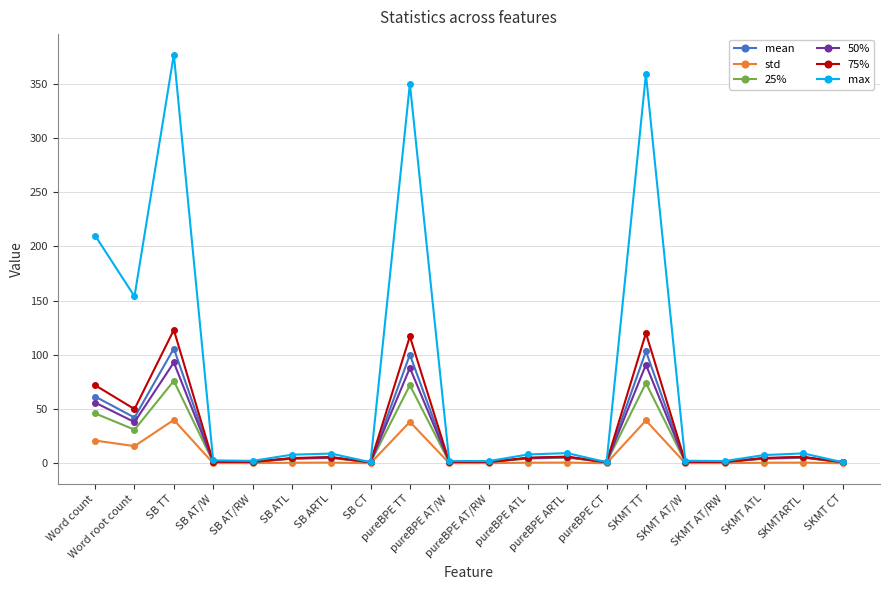

How many data points in 25% are above 4?

11